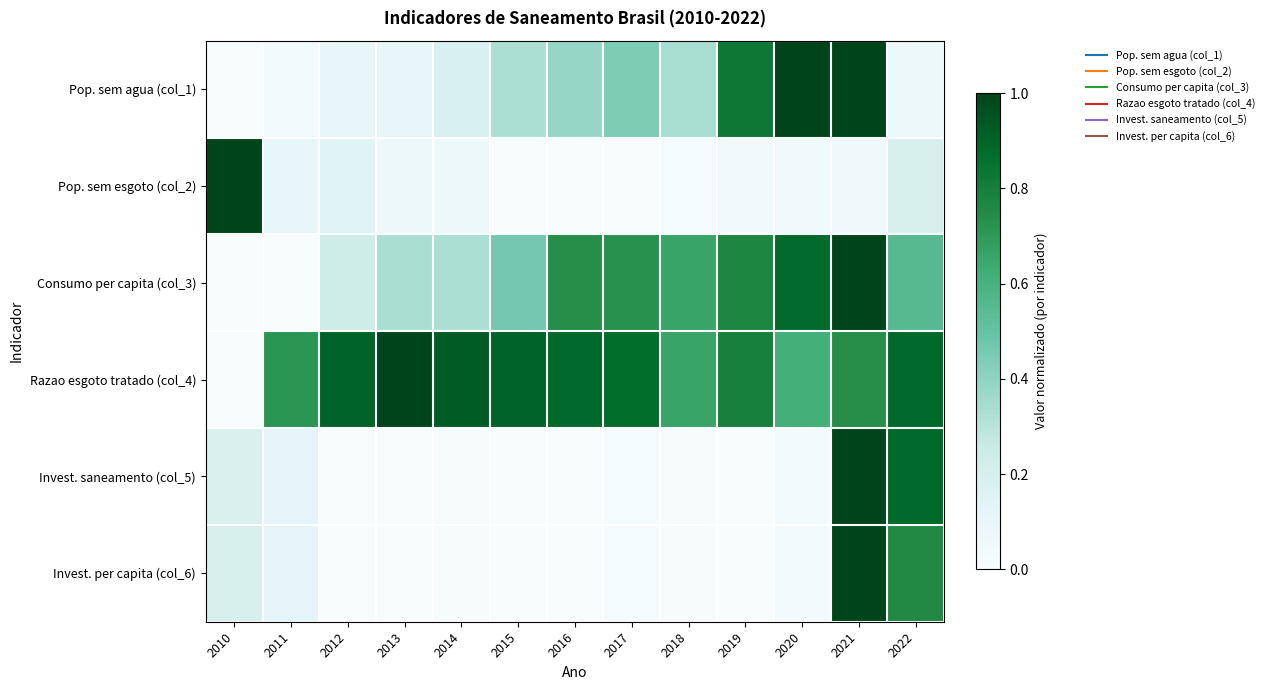

How many data points does each series have?

13